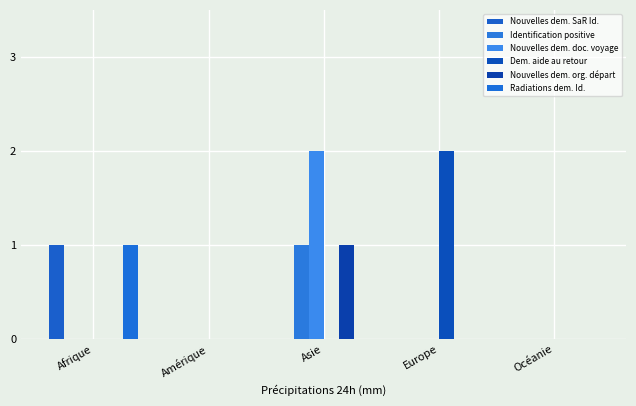

Reading left to right, what are all the values shown in this chart?

Nouvelles dem. SaR Id.: Afrique=1	Amérique=0	Asie=0	Europe=0	Océanie=0
Identification positive: Afrique=0	Amérique=0	Asie=1	Europe=0	Océanie=0
Nouvelles dem. doc. voyage: Afrique=0	Amérique=0	Asie=2	Europe=0	Océanie=0
Dem. aide au retour: Afrique=0	Amérique=0	Asie=0	Europe=2	Océanie=0
Nouvelles dem. org. départ: Afrique=0	Amérique=0	Asie=1	Europe=0	Océanie=0
Radiations dem. Id.: Afrique=1	Amérique=0	Asie=0	Europe=0	Océanie=0